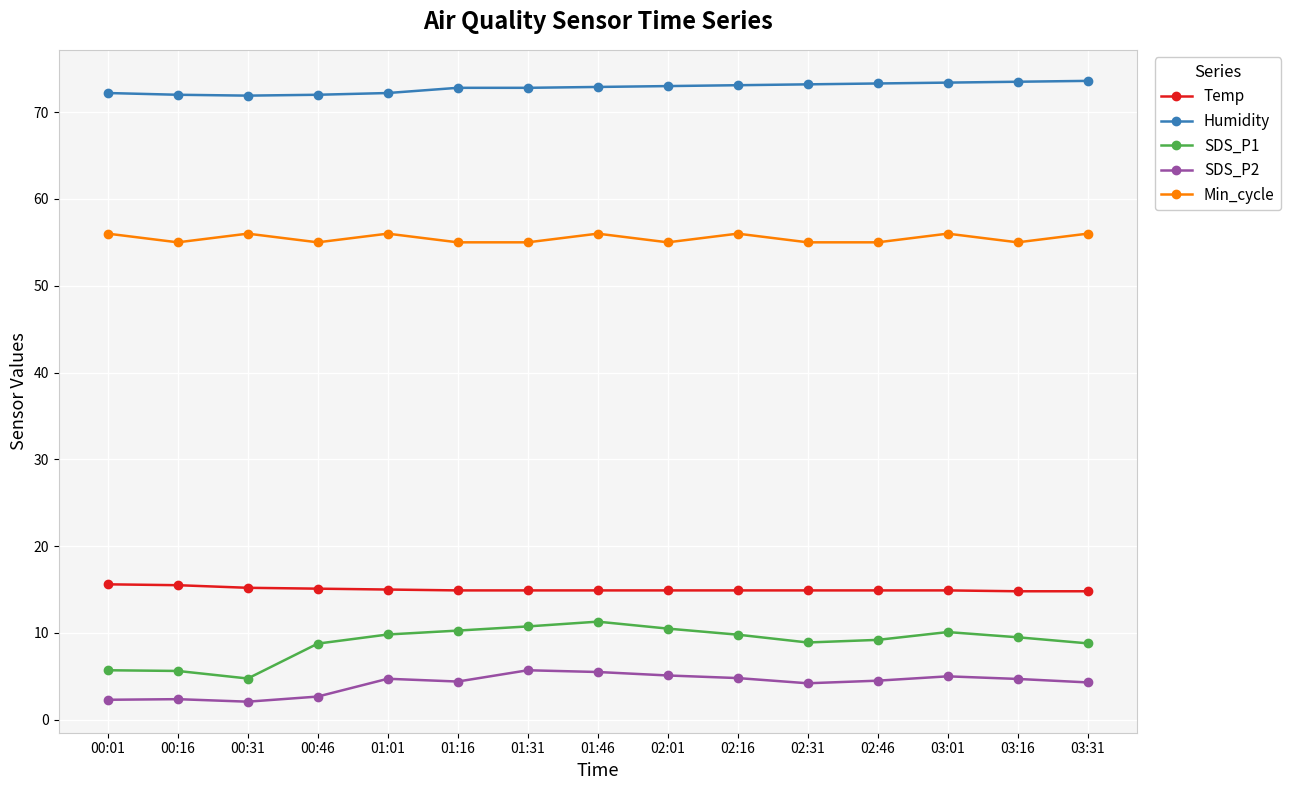

What is the value of the Min_cycle point at the 13th from the left?

56.0